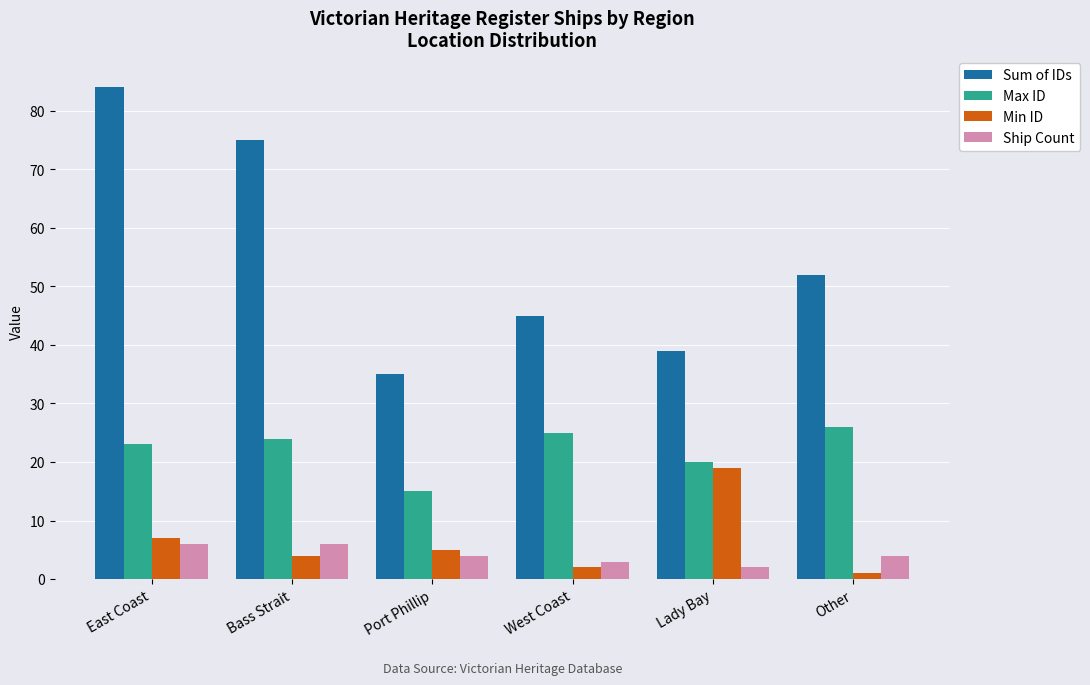

Which label corresponds to the largest value in the chart?

East Coast